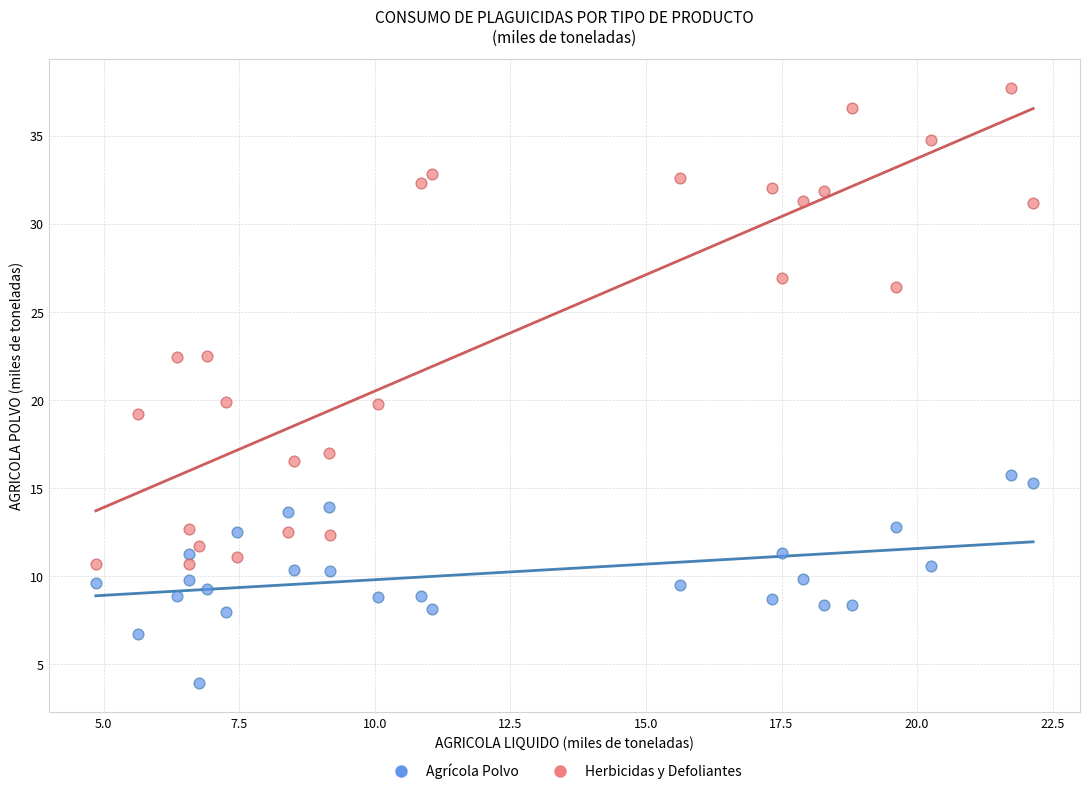

Across all data points, what is the range of Y values (max minus min)?

33.7